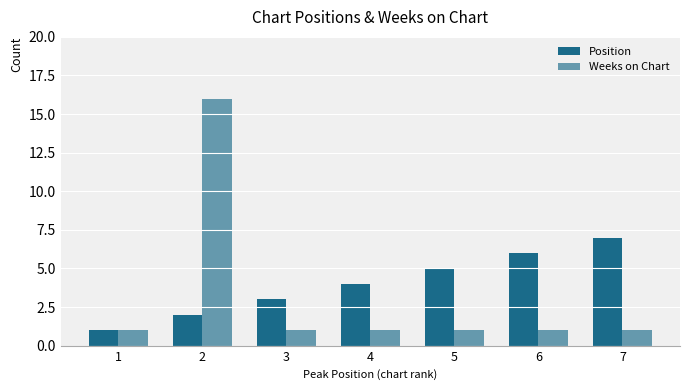

Does the chart contain stacked bars?

No